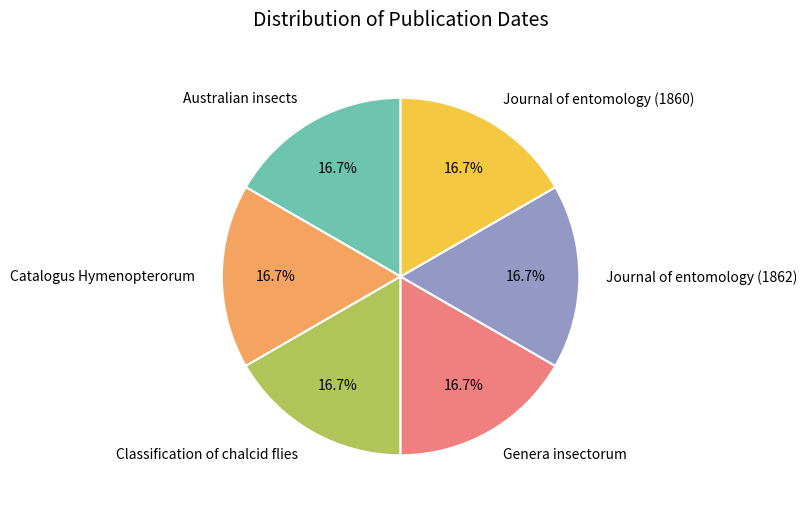

What is the total percentage of Classification of chalcid flies and Catalogus Hymenopterorum?

33.3%